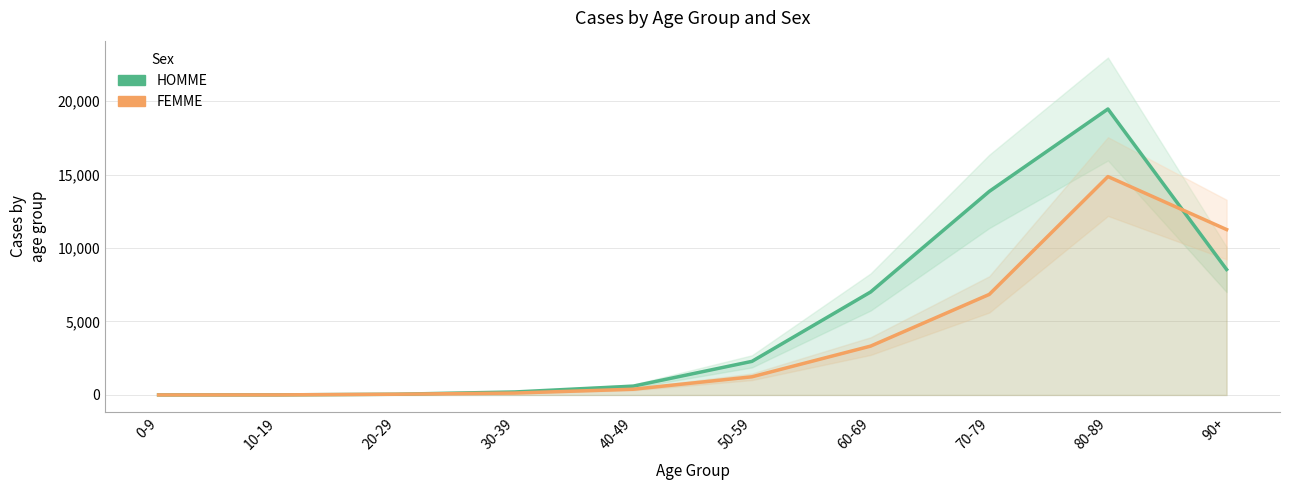

At which category does the chart reach its peak across all series?

80-89